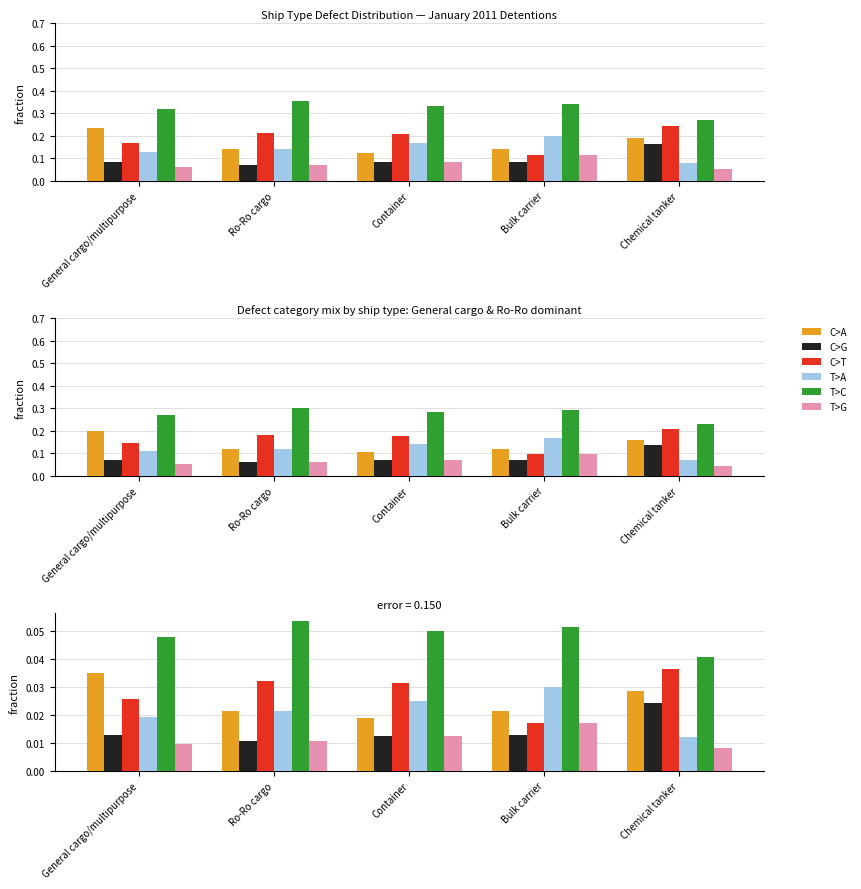

Reading left to right, transcribe all the data shown in this chart.

C>A: General cargo/multipurpose=0.0	Ro-Ro cargo=0.0	Container=0.0	Bulk carrier=0.0	Chemical tanker=0.0
C>G: General cargo/multipurpose=0.0	Ro-Ro cargo=0.0	Container=0.0	Bulk carrier=0.0	Chemical tanker=0.0
C>T: General cargo/multipurpose=0.0	Ro-Ro cargo=0.0	Container=0.0	Bulk carrier=0.0	Chemical tanker=0.0
T>A: General cargo/multipurpose=0.0	Ro-Ro cargo=0.0	Container=0.0	Bulk carrier=0.0	Chemical tanker=0.0
T>C: General cargo/multipurpose=0.0	Ro-Ro cargo=0.1	Container=0.0	Bulk carrier=0.1	Chemical tanker=0.0
T>G: General cargo/multipurpose=0.0	Ro-Ro cargo=0.0	Container=0.0	Bulk carrier=0.0	Chemical tanker=0.0